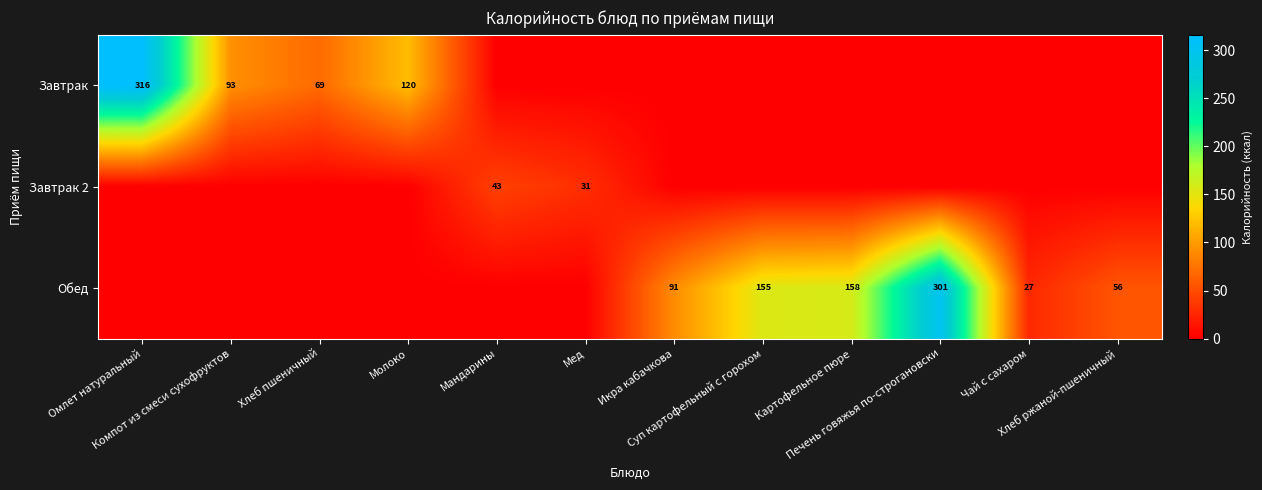

Which label corresponds to the largest value in the chart?

Омлет натуральный